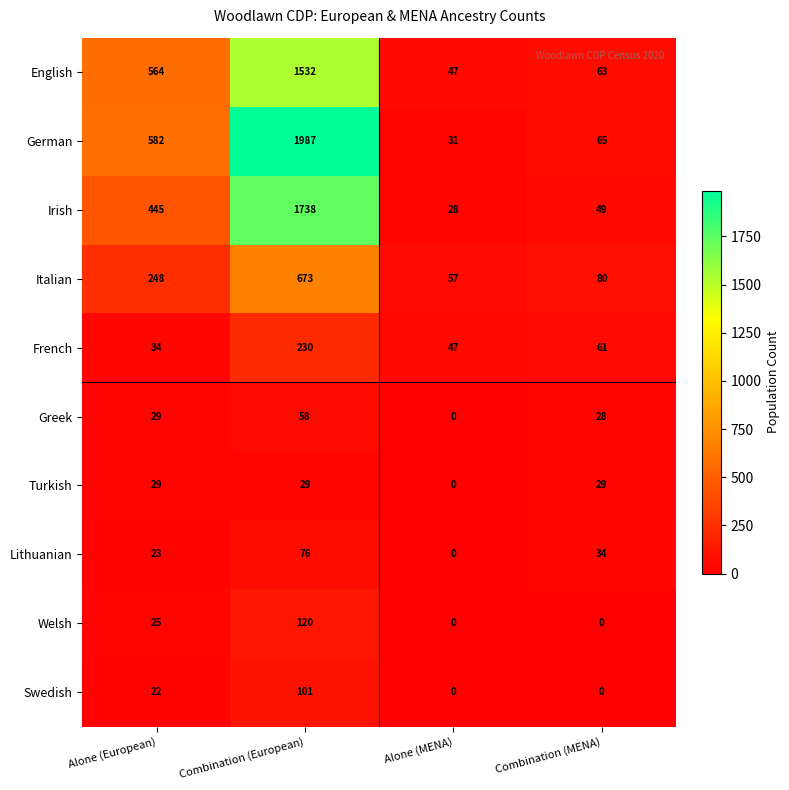

Rank the series by their maximum value, from lowest to highest.

Turkish, Greek, Lithuanian, Swedish, Welsh, French, Italian, English, Irish, German